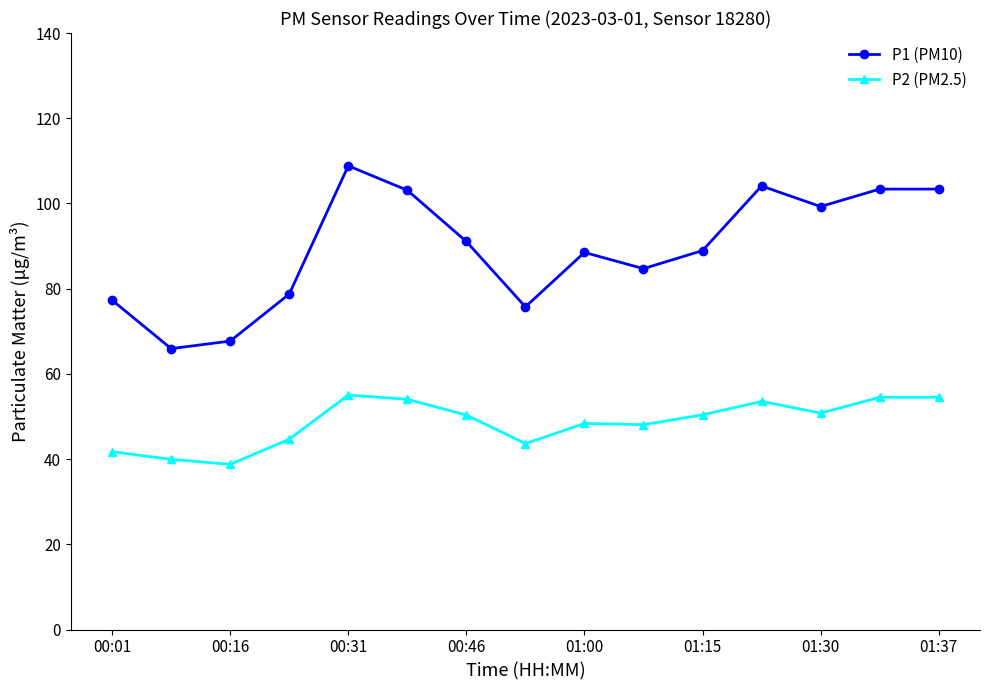

Rank the series by their average value, from highest to lowest.

P1 (PM10), P2 (PM2.5)